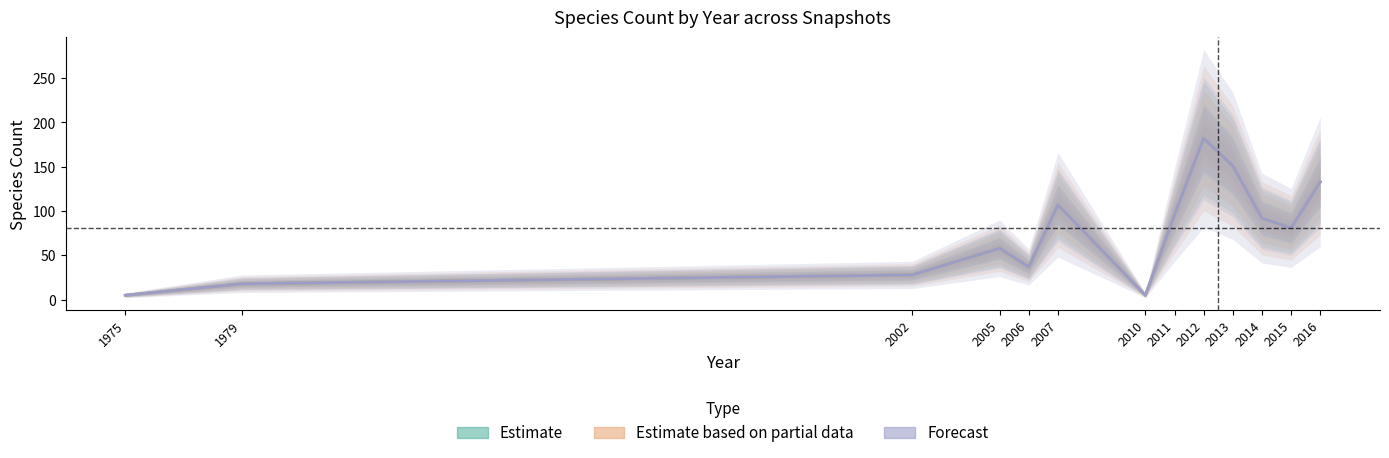

Rank the series at 2006 from lowest to highest value.

2019-01-01, 2018-09-28, 2018-07-11